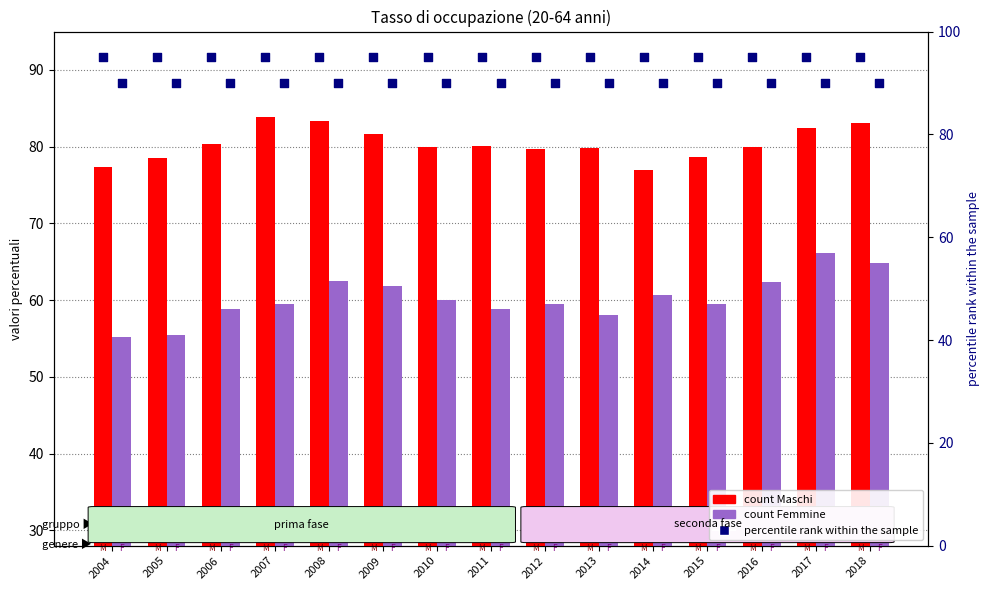

Which series has the largest Y range (max minus min)?

Femmine